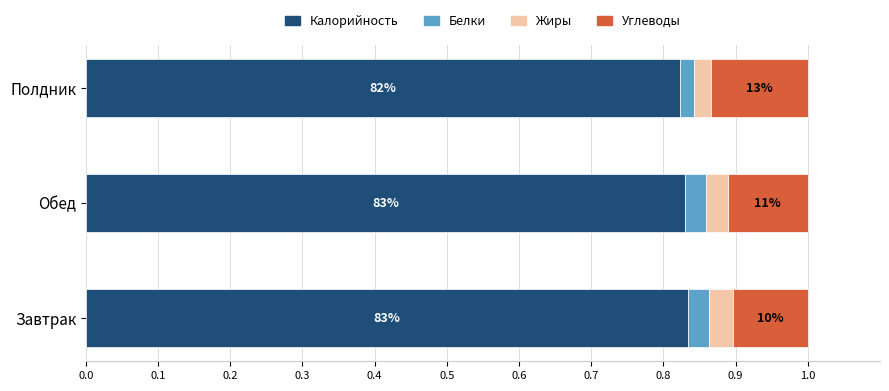

What are all the series names shown in the legend?

Калорийность, Белки, Жиры, Углеводы